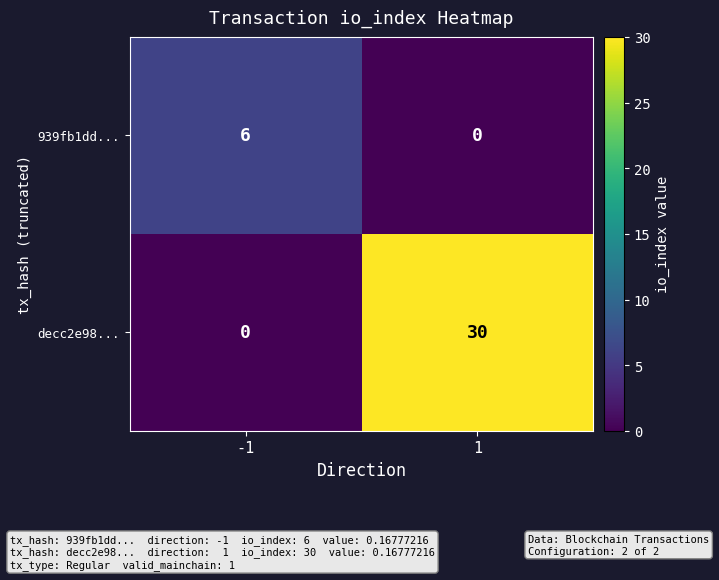

Reading left to right, transcribe all the data shown in this chart.

939fb1dd...: -1=6	1=0
decc2e98...: -1=0	1=30